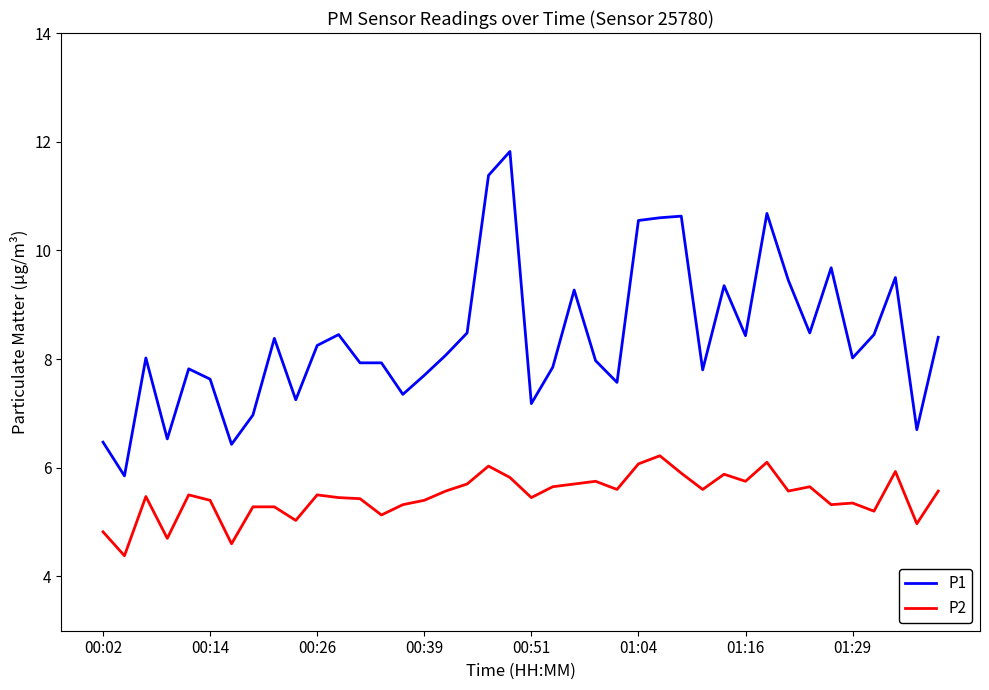

List the series in order of their peak value, lowest first.

P2, P1